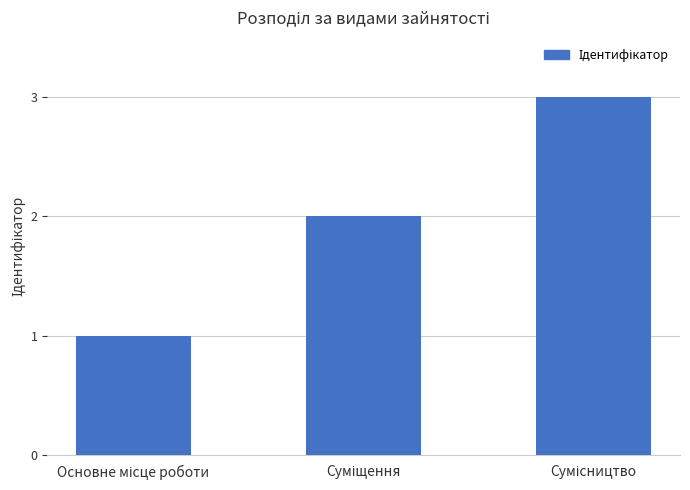

Are the bars horizontal?

No